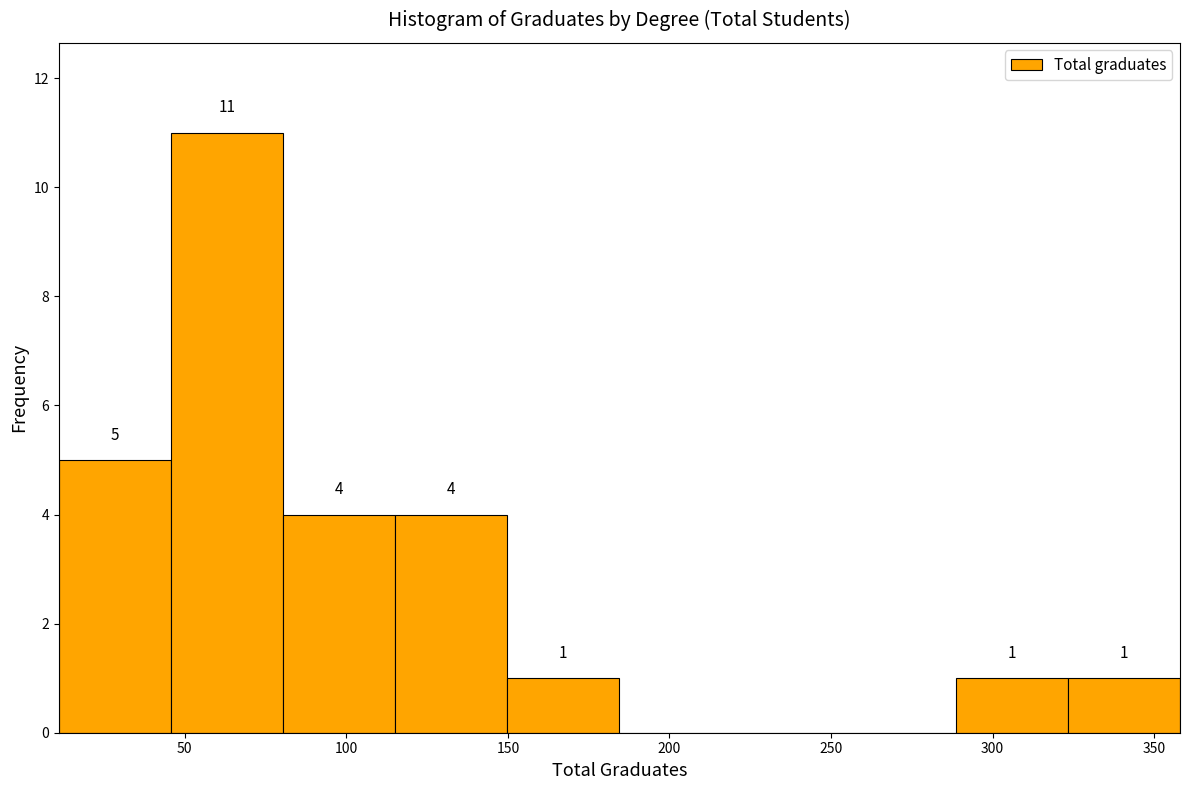

Over which range of the x-axis is the bar tallest?

45 to 80